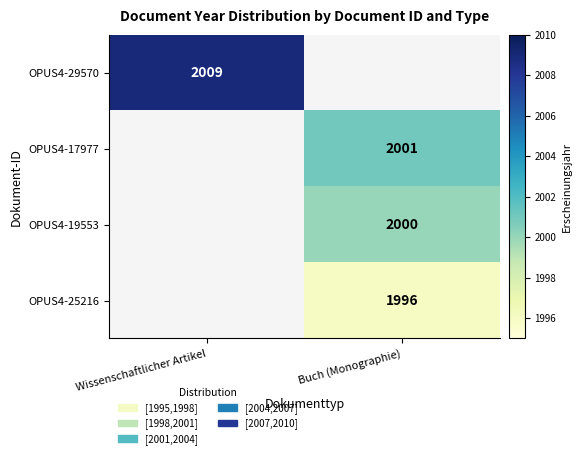

The OPUS4-29570 series shows 2009 at Wissenschaftlicher Artikel. True or false?

True